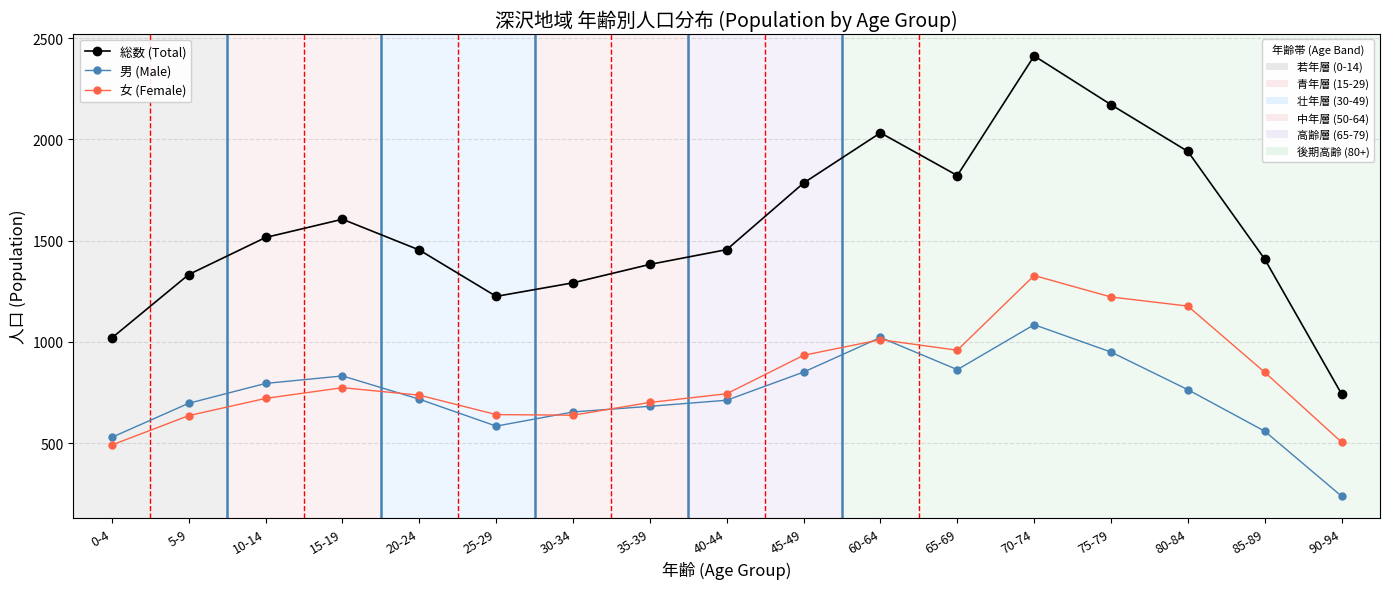

How many categories are shown in the chart?

17